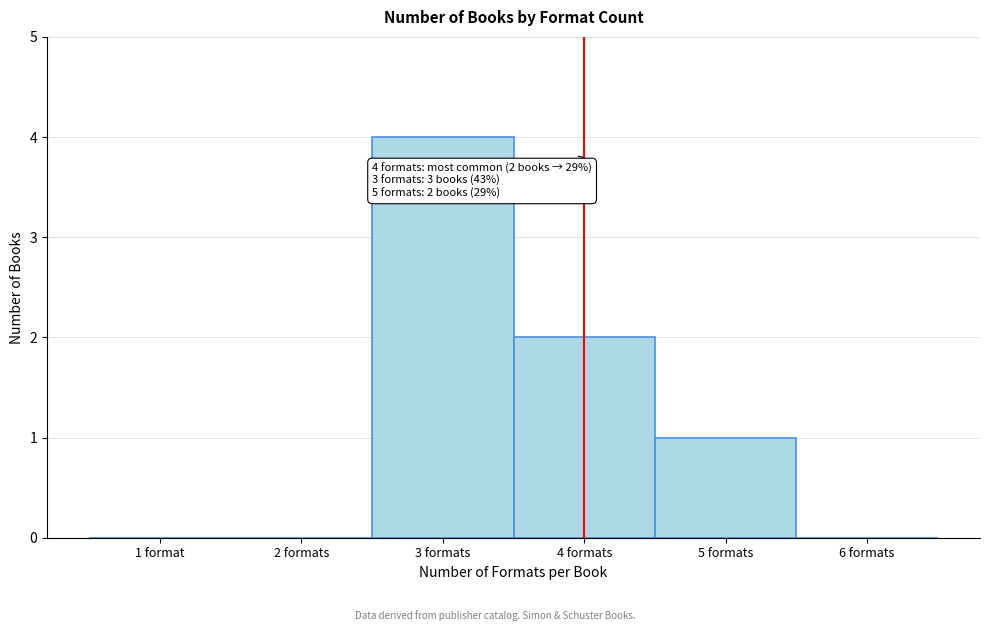

Reading left to right, extract all data points from this chart.

1 format=0	2 formats=0	3 formats=4	4 formats=2	5 formats=1	6 formats=0